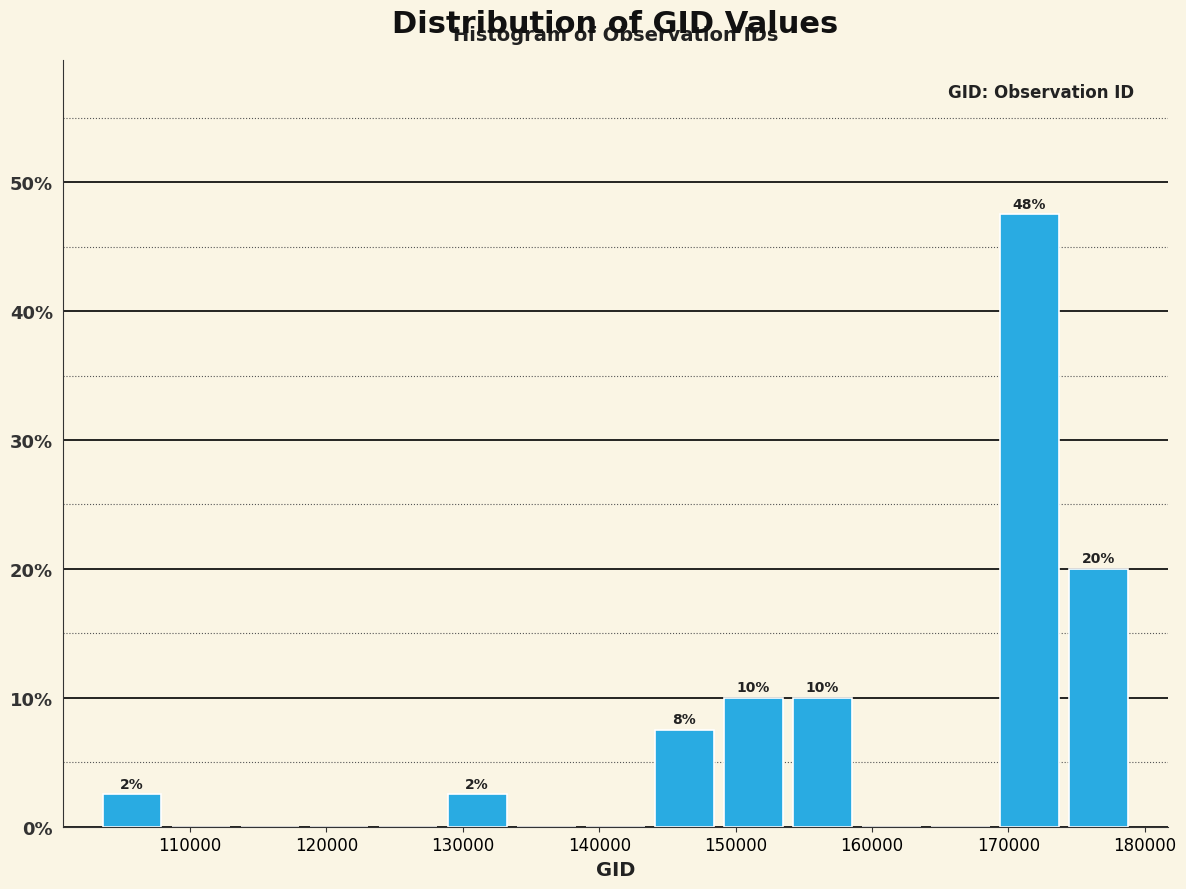

Which range on the x-axis has the tallest bar?

169000 to 174000